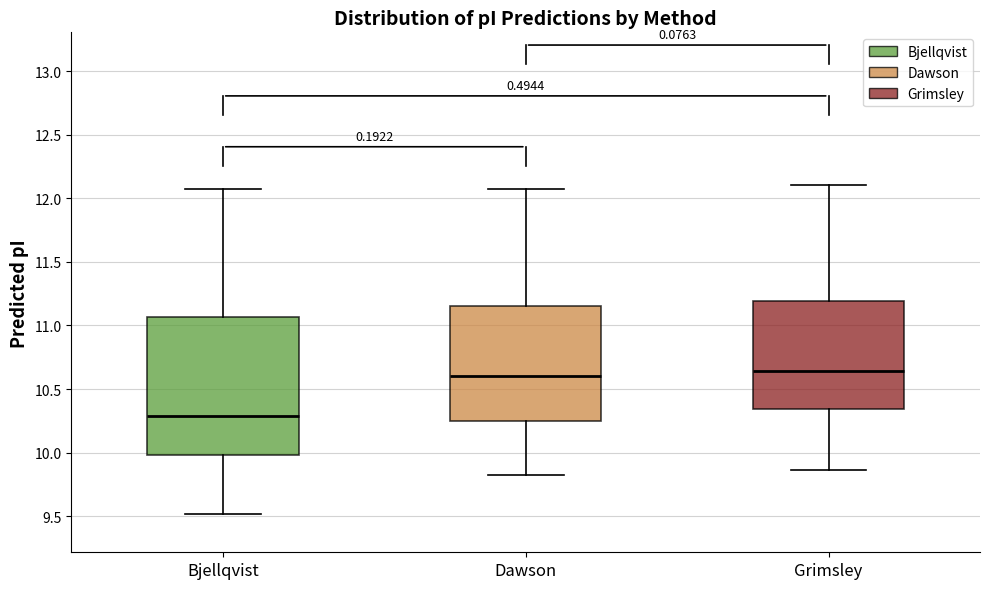

Reading left to right, transcribe this box plot: for each box, give where its median line is, the range the box spans, and where its two whiskers end, as read against the y-axis. The values are not printed on the chart, so give them approximately, as read against the axis.

Bjellqvist: median 10.30, box 10.00 to 11.05, whiskers 9.50 to 12.10
Dawson: median 10.60, box 10.25 to 11.15, whiskers 9.80 to 12.10
Grimsley: median 10.65, box 10.35 to 11.20, whiskers 9.85 to 12.10